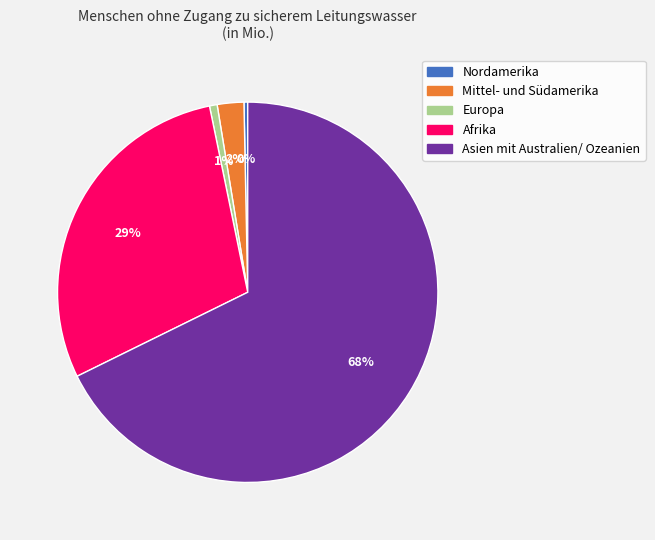

True or false: Asien mit Australien/ Ozeanien accounts for 82% of the total.

False